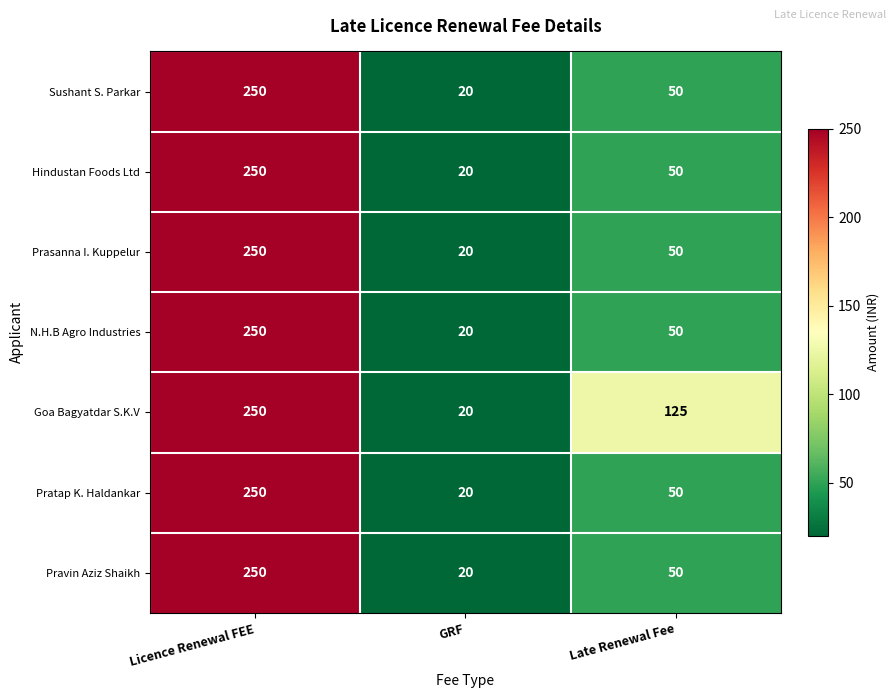

What is the approximate value of Pravin Aziz Shaikh at Licence Renewal FEE, to the nearest 5?

250